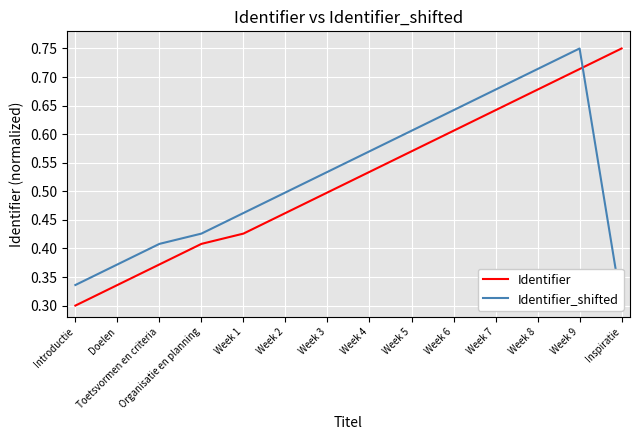

What is the value of the Identifier point at the 14th from the left?

0.8